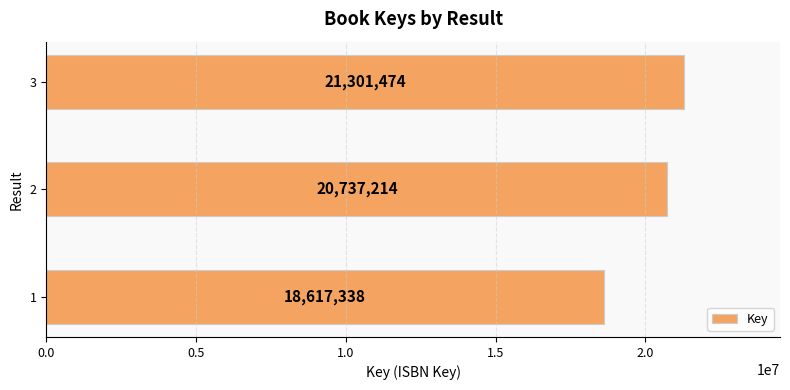

What is the average value?

20218675